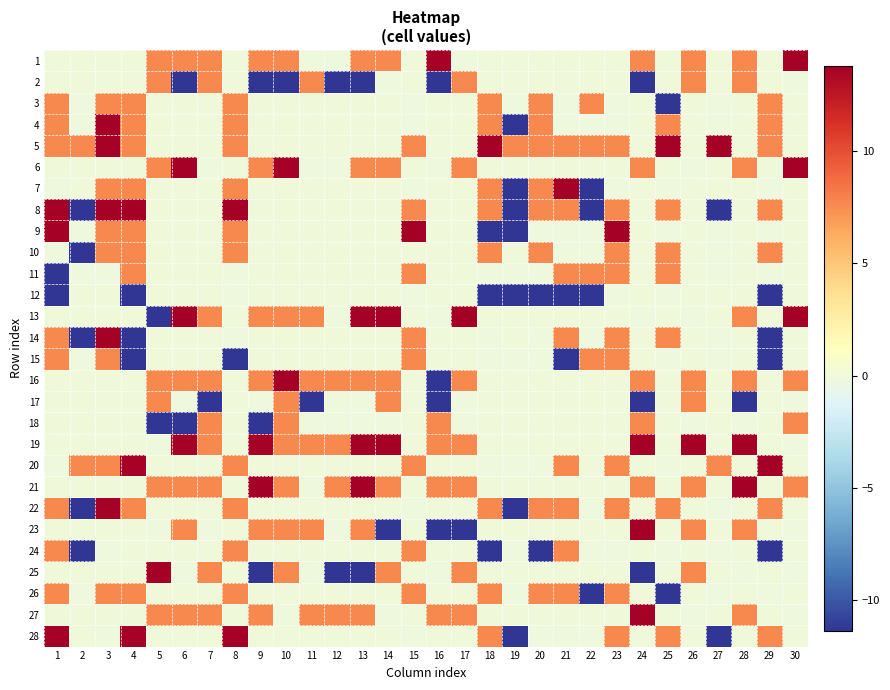

Reading left to right, what are all the values shown in this chart?

1: 1=0.0	2=0.0	3=0.0	4=0.0	5=7.7	6=7.7	7=7.7	8=0.0	9=7.7	10=7.7	11=-0.2	12=-0.2	13=7.7	14=7.7	15=0.0	16=13.8	17=-0.2	18=0.0	19=0.0	20=0.0	21=0.0	22=0.0	23=0.0	24=7.7	25=0.0	26=7.7	27=0.0	28=7.7	29=0.0	30=13.8
2: 1=0.0	2=0.0	3=0.0	4=0.0	5=7.7	6=-11.4	7=7.7	8=0.0	9=-11.4	10=-11.4	11=7.7	12=-11.4	13=-11.4	14=-0.2	15=0.0	16=-11.4	17=7.7	18=0.0	19=0.0	20=0.0	21=0.0	22=0.0	23=0.0	24=-11.4	25=0.0	26=7.7	27=0.0	28=7.7	29=0.0	30=-0.2
3: 1=7.7	2=-0.2	3=7.7	4=7.7	5=0.0	6=0.0	7=0.0	8=7.7	9=0.0	10=0.0	11=0.0	12=0.0	13=0.0	14=0.0	15=-0.2	16=0.0	17=0.0	18=7.7	19=-0.2	20=7.7	21=-0.2	22=7.7	23=-0.2	24=0.0	25=-11.4	26=0.0	27=-0.2	28=0.0	29=7.7	30=0.0
4: 1=7.7	2=-0.2	3=13.8	4=7.7	5=0.0	6=0.0	7=0.0	8=7.7	9=0.0	10=0.0	11=0.0	12=0.0	13=0.0	14=0.0	15=-0.2	16=0.0	17=0.0	18=7.7	19=-11.4	20=7.7	21=-0.2	22=-0.2	23=-0.2	24=0.0	25=7.7	26=0.0	27=-0.2	28=0.0	29=7.7	30=0.0
5: 1=7.7	2=7.7	3=13.8	4=7.7	5=0.0	6=0.0	7=0.0	8=7.7	9=0.0	10=0.0	11=0.0	12=0.0	13=0.0	14=0.0	15=7.7	16=0.0	17=0.0	18=13.8	19=7.7	20=7.7	21=7.7	22=7.7	23=7.7	24=0.0	25=13.8	26=0.0	27=13.8	28=0.0	29=7.7	30=0.0
6: 1=0.0	2=0.0	3=0.0	4=0.0	5=7.7	6=13.8	7=-0.2	8=0.0	9=7.7	10=13.8	11=-0.2	12=-0.2	13=7.7	14=7.7	15=0.0	16=-0.2	17=7.7	18=0.0	19=0.0	20=0.0	21=0.0	22=0.0	23=0.0	24=7.7	25=0.0	26=-0.2	27=0.0	28=7.7	29=0.0	30=13.8
7: 1=-0.2	2=0.0	3=7.7	4=7.7	5=0.0	6=0.0	7=0.0	8=7.7	9=0.0	10=0.0	11=0.0	12=0.0	13=0.0	14=0.0	15=-0.2	16=0.0	17=0.0	18=7.7	19=-11.4	20=7.7	21=13.8	22=-11.4	23=-0.2	24=0.0	25=-0.2	26=0.0	27=0.0	28=0.0	29=-0.2	30=0.0
8: 1=13.8	2=-11.4	3=13.8	4=13.8	5=0.0	6=0.0	7=0.0	8=13.8	9=0.0	10=0.0	11=0.0	12=0.0	13=0.0	14=0.0	15=7.7	16=0.0	17=0.0	18=7.7	19=-11.4	20=7.7	21=7.7	22=-11.4	23=7.7	24=0.0	25=7.7	26=0.0	27=-11.4	28=0.0	29=7.7	30=0.0
9: 1=13.8	2=-0.2	3=7.7	4=7.7	5=0.0	6=0.0	7=0.0	8=7.7	9=0.0	10=0.0	11=0.0	12=0.0	13=0.0	14=0.0	15=13.8	16=0.0	17=0.0	18=-11.4	19=-11.4	20=-0.2	21=-0.2	22=-0.2	23=13.8	24=0.0	25=-0.2	26=0.0	27=-0.2	28=0.0	29=-0.2	30=0.0
10: 1=-0.2	2=-11.4	3=7.7	4=7.7	5=0.0	6=0.0	7=0.0	8=7.7	9=0.0	10=0.0	11=0.0	12=0.0	13=0.0	14=0.0	15=0.0	16=0.0	17=0.0	18=7.7	19=0.0	20=7.7	21=-0.2	22=-0.2	23=7.7	24=0.0	25=7.7	26=0.0	27=-0.2	28=0.0	29=7.7	30=0.0
11: 1=-11.4	2=-0.2	3=-0.2	4=7.7	5=0.0	6=0.0	7=0.0	8=-0.2	9=0.0	10=0.0	11=0.0	12=0.0	13=0.0	14=0.0	15=7.7	16=0.0	17=0.0	18=-0.2	19=-0.2	20=-0.2	21=7.7	22=7.7	23=7.7	24=0.0	25=7.7	26=0.0	27=-0.2	28=0.0	29=-0.2	30=0.0
12: 1=-11.4	2=0.0	3=0.0	4=-11.4	5=0.0	6=0.0	7=0.0	8=-0.2	9=0.0	10=0.0	11=0.0	12=0.0	13=0.0	14=0.0	15=-0.2	16=0.0	17=0.0	18=-11.4	19=-11.4	20=-11.4	21=-11.4	22=-11.4	23=-0.2	24=0.0	25=-0.2	26=0.0	27=0.0	28=0.0	29=-11.4	30=0.0
13: 1=0.0	2=0.0	3=0.0	4=0.0	5=-11.4	6=13.8	7=7.7	8=0.0	9=7.7	10=7.7	11=7.7	12=-0.2	13=13.8	14=13.8	15=0.0	16=-0.2	17=13.8	18=0.0	19=0.0	20=0.0	21=0.0	22=0.0	23=0.0	24=-0.2	25=0.0	26=-0.2	27=0.0	28=7.7	29=0.0	30=13.8
14: 1=7.7	2=-11.4	3=13.8	4=-11.4	5=0.0	6=0.0	7=0.0	8=-0.2	9=0.0	10=0.0	11=0.0	12=0.0	13=0.0	14=0.0	15=7.7	16=0.0	17=0.0	18=-0.2	19=0.0	20=-0.2	21=7.7	22=-0.2	23=7.7	24=0.0	25=7.7	26=0.0	27=-0.2	28=0.0	29=-11.4	30=0.0
15: 1=7.7	2=-0.2	3=7.7	4=-11.4	5=0.0	6=0.0	7=0.0	8=-11.4	9=0.0	10=0.0	11=0.0	12=0.0	13=0.0	14=0.0	15=7.7	16=0.0	17=0.0	18=-0.2	19=-0.2	20=-0.2	21=-11.4	22=7.7	23=7.7	24=0.0	25=-0.2	26=0.0	27=-0.2	28=0.0	29=-11.4	30=0.0
16: 1=0.0	2=0.0	3=0.0	4=0.0	5=7.7	6=7.7	7=7.7	8=0.0	9=7.7	10=13.8	11=7.7	12=7.7	13=7.7	14=7.7	15=0.0	16=-11.4	17=7.7	18=0.0	19=0.0	20=0.0	21=0.0	22=0.0	23=0.0	24=7.7	25=0.0	26=7.7	27=0.0	28=7.7	29=0.0	30=7.7
17: 1=0.0	2=0.0	3=0.0	4=0.0	5=7.7	6=-0.2	7=-11.4	8=0.0	9=-0.2	10=7.7	11=-11.4	12=-0.2	13=-0.2	14=7.7	15=0.0	16=-11.4	17=-0.2	18=0.0	19=0.0	20=0.0	21=0.0	22=0.0	23=0.0	24=-11.4	25=0.0	26=7.7	27=0.0	28=-11.4	29=0.0	30=-0.2
18: 1=0.0	2=0.0	3=0.0	4=0.0	5=-11.4	6=-11.4	7=7.7	8=0.0	9=-11.4	10=7.7	11=-0.2	12=-0.2	13=-0.2	14=-0.2	15=0.0	16=7.7	17=-0.2	18=0.0	19=0.0	20=0.0	21=0.0	22=0.0	23=0.0	24=7.7	25=0.0	26=-0.2	27=0.0	28=-0.2	29=0.0	30=7.7
19: 1=0.0	2=0.0	3=0.0	4=0.0	5=-0.2	6=13.8	7=7.7	8=0.0	9=13.8	10=7.7	11=7.7	12=7.7	13=13.8	14=13.8	15=0.0	16=7.7	17=7.7	18=0.0	19=0.0	20=0.0	21=0.0	22=0.0	23=0.0	24=13.8	25=0.0	26=13.8	27=0.0	28=13.8	29=0.0	30=-0.2
20: 1=-0.2	2=7.7	3=7.7	4=13.8	5=0.0	6=0.0	7=0.0	8=7.7	9=0.0	10=0.0	11=0.0	12=0.0	13=0.0	14=0.0	15=7.7	16=0.0	17=0.0	18=-0.2	19=-0.2	20=-0.2	21=7.7	22=0.0	23=7.7	24=0.0	25=-0.2	26=0.0	27=7.7	28=0.0	29=13.8	30=0.0
21: 1=0.0	2=0.0	3=0.0	4=0.0	5=7.7	6=7.7	7=7.7	8=0.0	9=13.8	10=7.7	11=-0.2	12=7.7	13=13.8	14=7.7	15=0.0	16=7.7	17=7.7	18=0.0	19=0.0	20=0.0	21=0.0	22=0.0	23=0.0	24=7.7	25=0.0	26=7.7	27=0.0	28=13.8	29=0.0	30=7.7
22: 1=7.7	2=-11.4	3=13.8	4=7.7	5=0.0	6=0.0	7=0.0	8=7.7	9=0.0	10=0.0	11=0.0	12=0.0	13=0.0	14=0.0	15=-0.2	16=0.0	17=0.0	18=7.7	19=-11.4	20=7.7	21=7.7	22=-0.2	23=7.7	24=0.0	25=7.7	26=0.0	27=-0.2	28=0.0	29=7.7	30=0.0
23: 1=0.0	2=0.0	3=0.0	4=0.0	5=-0.2	6=7.7	7=-0.2	8=0.0	9=7.7	10=7.7	11=7.7	12=-0.2	13=7.7	14=-11.4	15=0.0	16=-11.4	17=-11.4	18=0.0	19=0.0	20=0.0	21=0.0	22=0.0	23=0.0	24=13.8	25=0.0	26=7.7	27=0.0	28=7.7	29=0.0	30=-0.2
24: 1=7.7	2=-11.4	3=-0.2	4=0.0	5=0.0	6=0.0	7=0.0	8=7.7	9=0.0	10=0.0	11=0.0	12=0.0	13=0.0	14=0.0	15=7.7	16=0.0	17=0.0	18=-11.4	19=-0.2	20=-11.4	21=7.7	22=-0.2	23=-0.2	24=0.0	25=-0.2	26=0.0	27=-0.2	28=0.0	29=-11.4	30=0.0
25: 1=0.0	2=0.0	3=0.0	4=0.0	5=13.8	6=-0.2	7=7.7	8=0.0	9=-11.4	10=7.7	11=-0.2	12=-11.4	13=-11.4	14=7.7	15=0.0	16=-0.2	17=7.7	18=0.0	19=0.0	20=0.0	21=0.0	22=0.0	23=0.0	24=-11.4	25=0.0	26=7.7	27=0.0	28=-0.2	29=0.0	30=-0.2
26: 1=7.7	2=-0.2	3=7.7	4=7.7	5=0.0	6=0.0	7=0.0	8=7.7	9=0.0	10=0.0	11=0.0	12=0.0	13=0.0	14=0.0	15=7.7	16=0.0	17=0.0	18=7.7	19=-0.2	20=7.7	21=7.7	22=-11.4	23=7.7	24=0.0	25=-11.4	26=0.0	27=-0.2	28=0.0	29=-0.2	30=0.0
27: 1=0.0	2=0.0	3=0.0	4=0.0	5=7.7	6=7.7	7=7.7	8=0.0	9=7.7	10=-0.2	11=7.7	12=7.7	13=7.7	14=-0.2	15=0.0	16=7.7	17=7.7	18=0.0	19=0.0	20=0.0	21=0.0	22=0.0	23=0.0	24=13.8	25=0.0	26=-0.2	27=0.0	28=7.7	29=0.0	30=-0.2
28: 1=13.8	2=0.0	3=-0.2	4=13.8	5=0.0	6=0.0	7=0.0	8=13.8	9=0.0	10=0.0	11=0.0	12=0.0	13=0.0	14=0.0	15=-0.2	16=0.0	17=0.0	18=7.7	19=-11.4	20=-0.2	21=-0.2	22=-0.2	23=7.7	24=0.0	25=7.7	26=0.0	27=-11.4	28=0.0	29=7.7	30=0.0